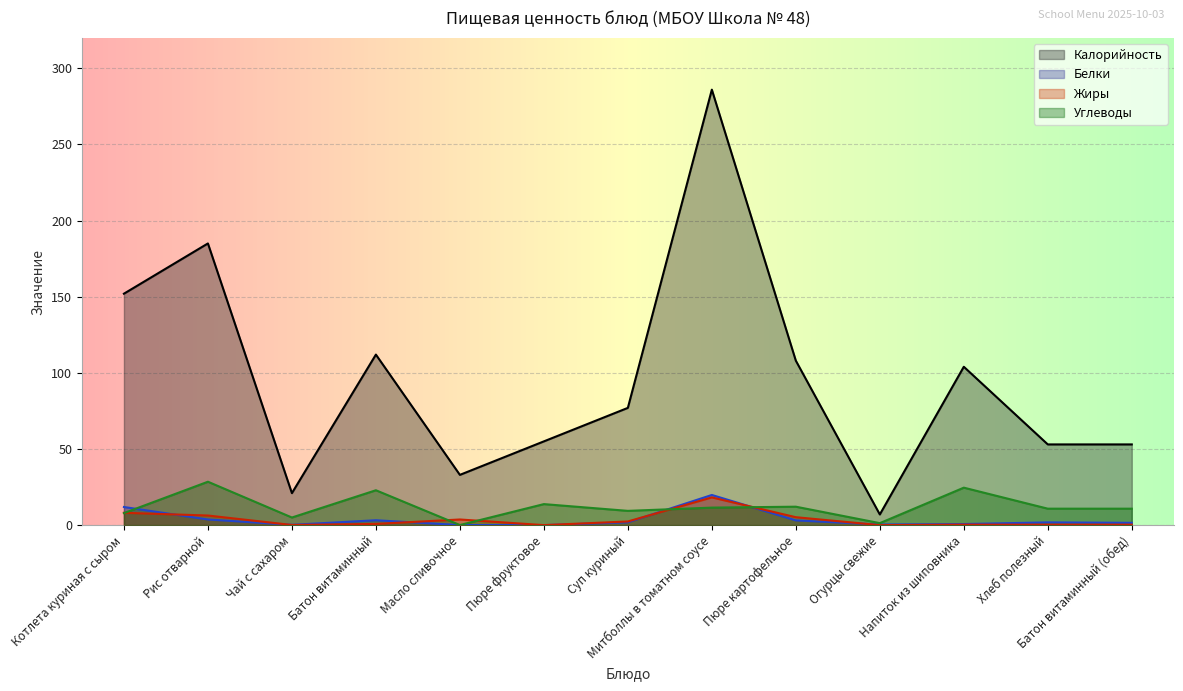

Reading left to right, transcribe all the data shown in this chart.

Калорийность: Котлета куриная с сыром=152.0	Рис отварной=185.0	Чай с сахаром=21.0	Батон витаминный=112.0	Масло сливочное=33.0	Пюре фруктовое=55.0	Суп куриный=77.0	Митболлы в томатном соусе=286.0	Пюре картофельное=108.0	Огурцы свежие=7.0	Напиток из шиповника=104.0	Хлеб полезный=53.0	Батон витаминный (обед)=53.0
Белки: Котлета куриная с сыром=11.9	Рис отварной=3.7	Чай с сахаром=0.2	Батон витаминный=3.2	Масло сливочное=0.1	Пюре фруктовое=0.0	Суп куриный=1.8	Митболлы в томатном соусе=19.8	Пюре картофельное=3.1	Огурцы свежие=0.4	Напиток из шиповника=0.7	Хлеб полезный=1.8	Батон витаминный (обед)=1.5
Жиры: Котлета куриная с сыром=8.1	Рис отварной=6.3	Чай с сахаром=0.1	Батон витаминный=0.8	Масло сливочное=3.7	Пюре фруктовое=0.0	Суп куриный=2.4	Митболлы в томатном соусе=18.2	Пюре картофельное=5.2	Огурцы свежие=0.0	Напиток из шиповника=0.3	Хлеб полезный=0.3	Батон витаминный (обед)=0.3
Углеводы: Котлета куриная с сыром=7.9	Рис отварной=28.5	Чай с сахаром=5.0	Батон витаминный=22.9	Масло сливочное=0.1	Пюре фруктовое=13.8	Суп куриный=9.4	Митболлы в томатном соусе=11.5	Пюре картофельное=12.1	Огурцы свежие=1.3	Напиток из шиповника=24.6	Хлеб полезный=10.8	Батон витаминный (обед)=10.8